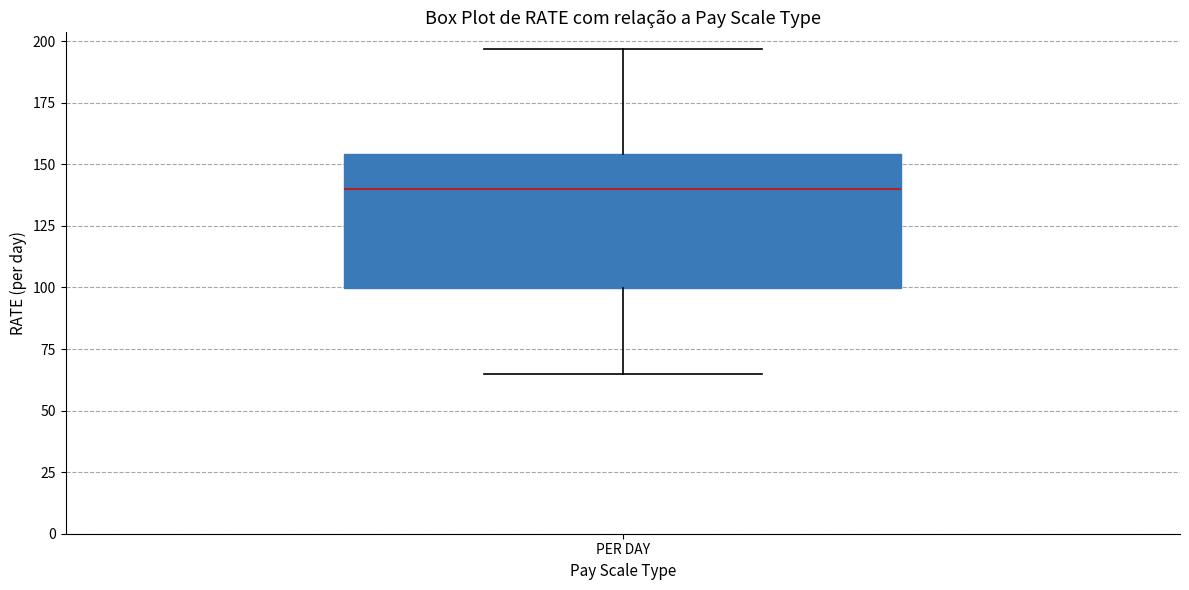

Transcribe this box plot: give where the median line is, the range the box spans, and where the two whiskers end, as read against the y-axis. The values are not printed on the chart, so give them approximately, as read against the axis.

median 140, box 100 to 155, whiskers 65 to 195